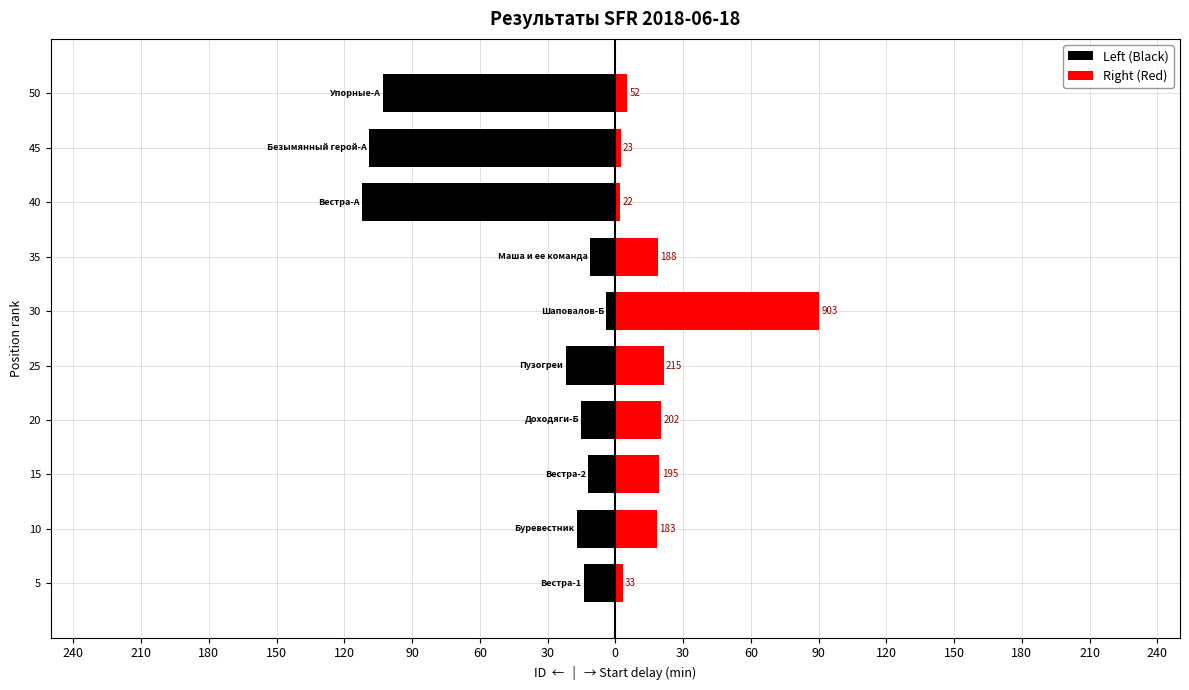

What is the difference between the Left (Black) values at 45 and 50?

6.0